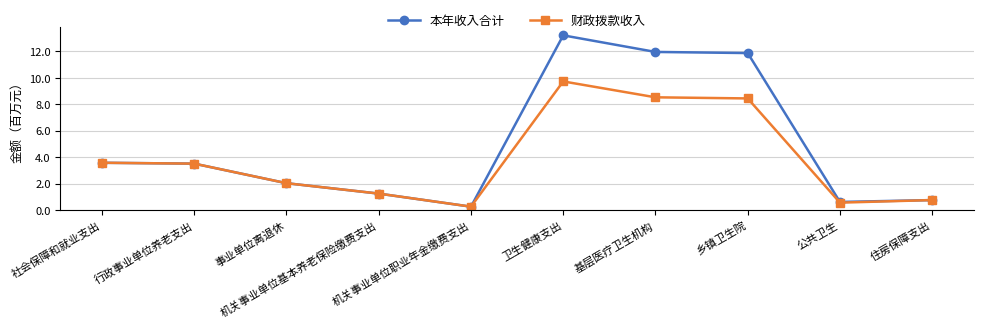

What is the maximum value shown in the chart?

13.2